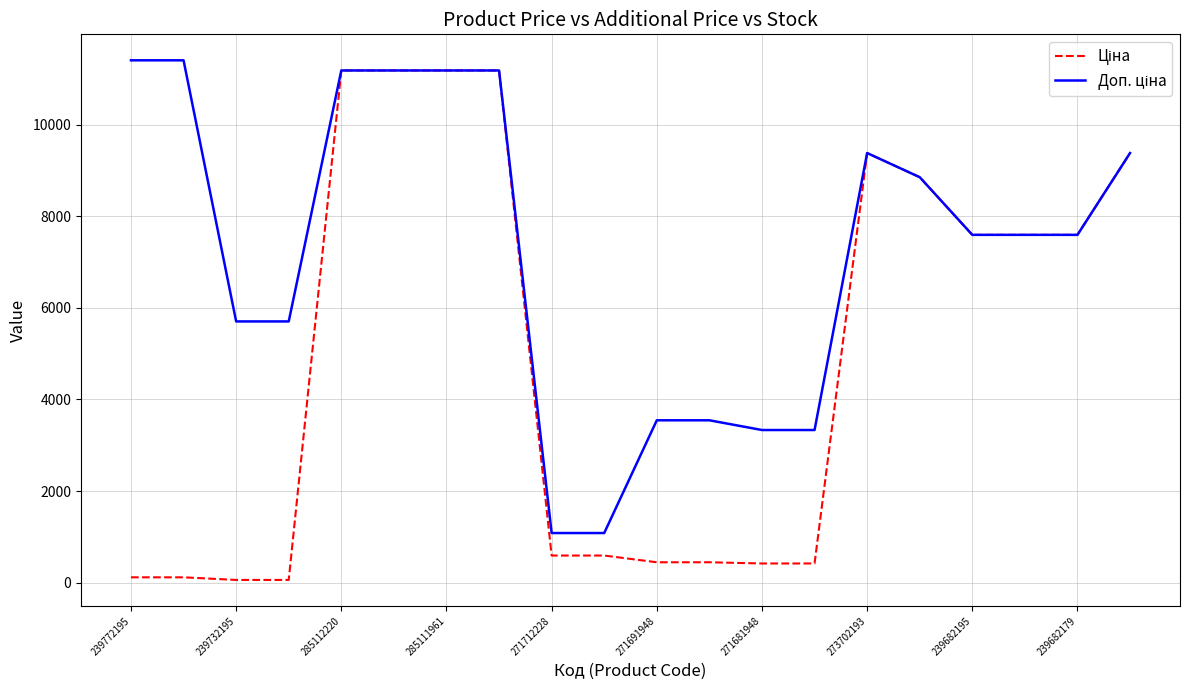

What is the maximum value shown in the chart?

11410.0